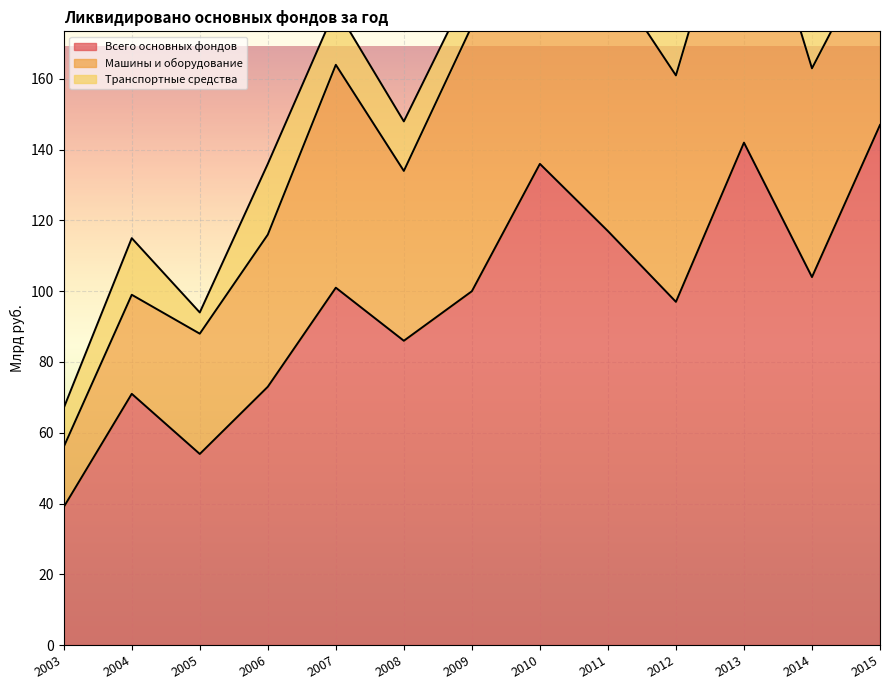

At which label is Транспортные средства closest to 25?

2013